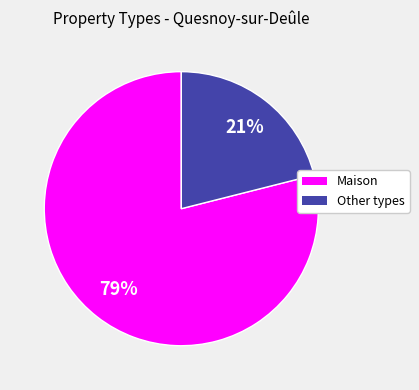

Rank the categories by value from highest to lowest.

Maison, Other types